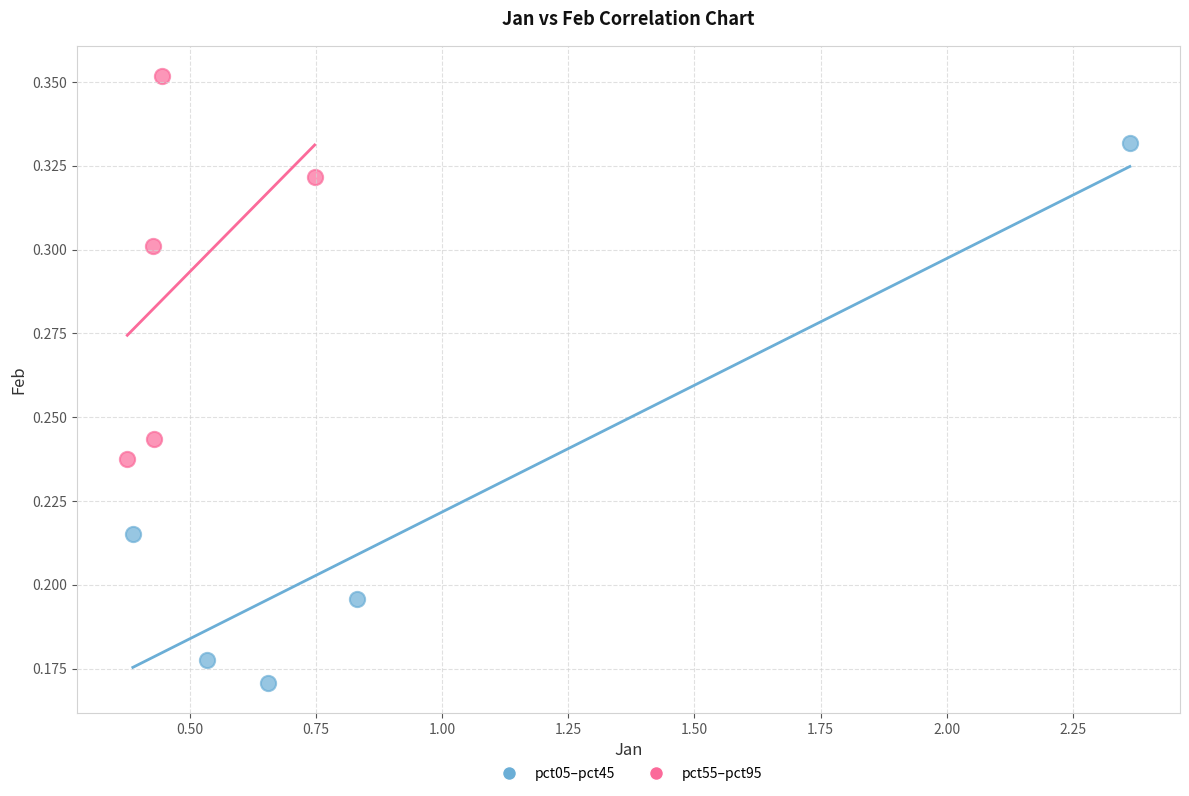

Which series has the largest Y range (max minus min)?

pct05–pct45